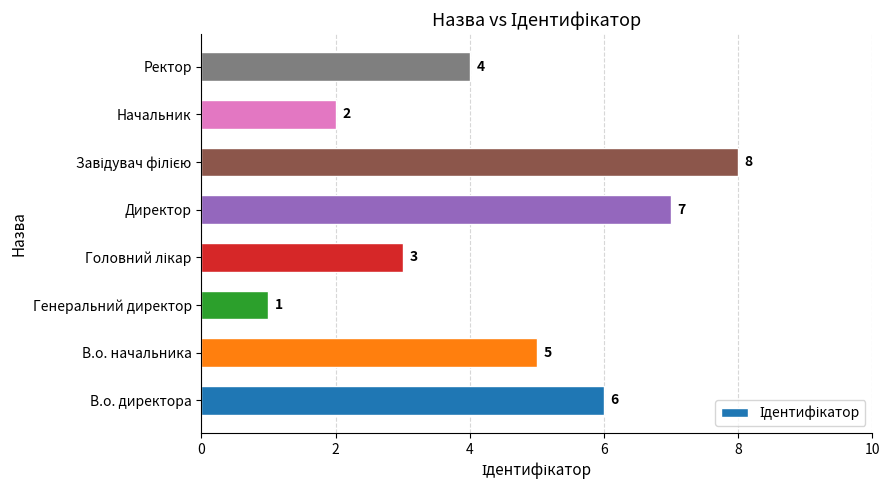

Approximately how many times larger is the value at В.о. начальника compared to В.о. директора?

0.8